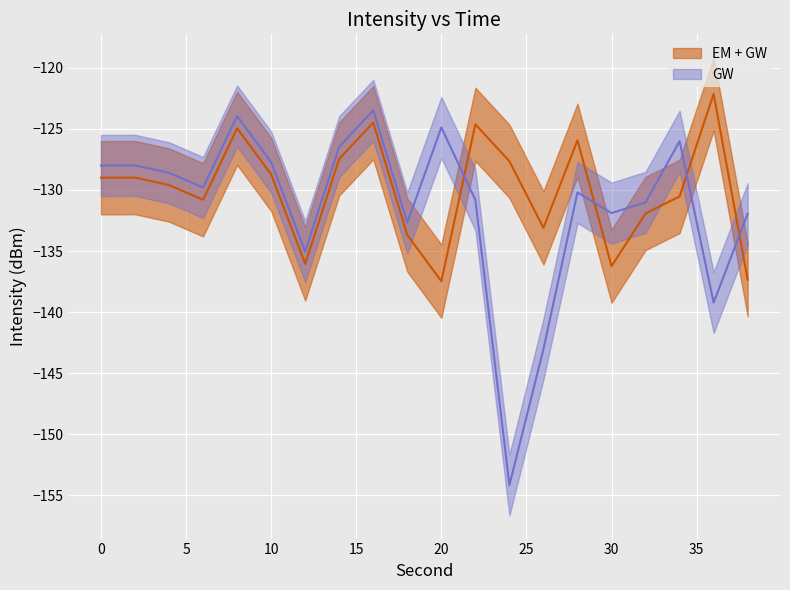

Which series has the largest total across all categories?

EM + GW